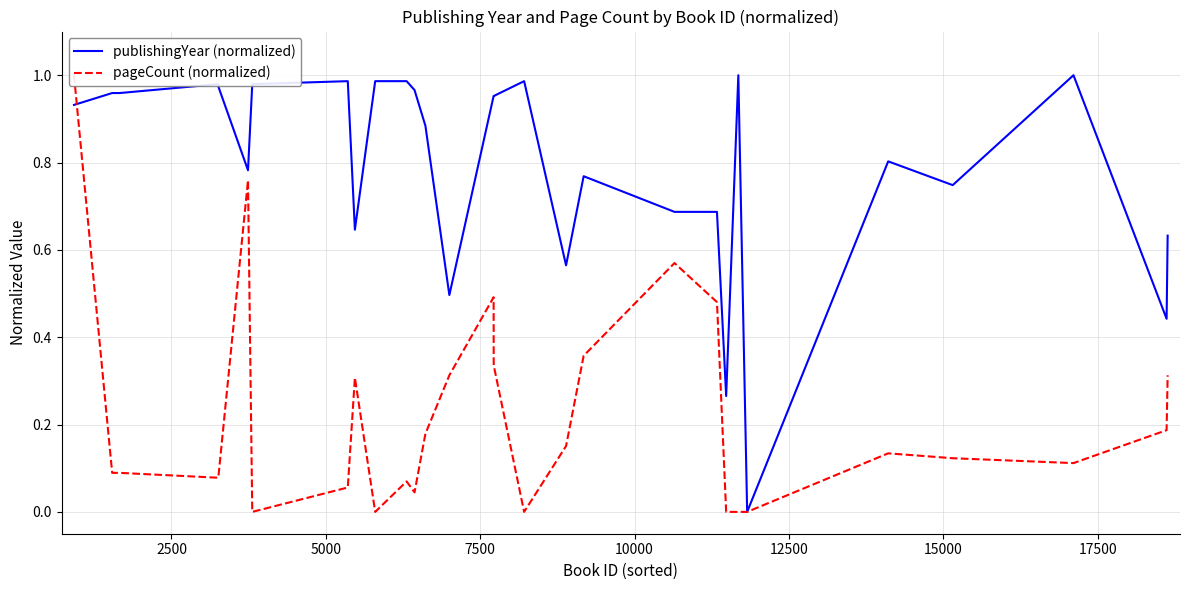

Which series has the largest total across all categories?

publishingYear (normalized)